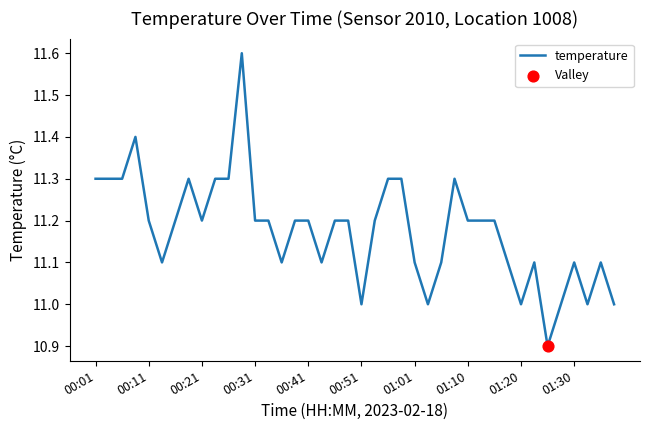

What is the smallest value displayed?

10.9